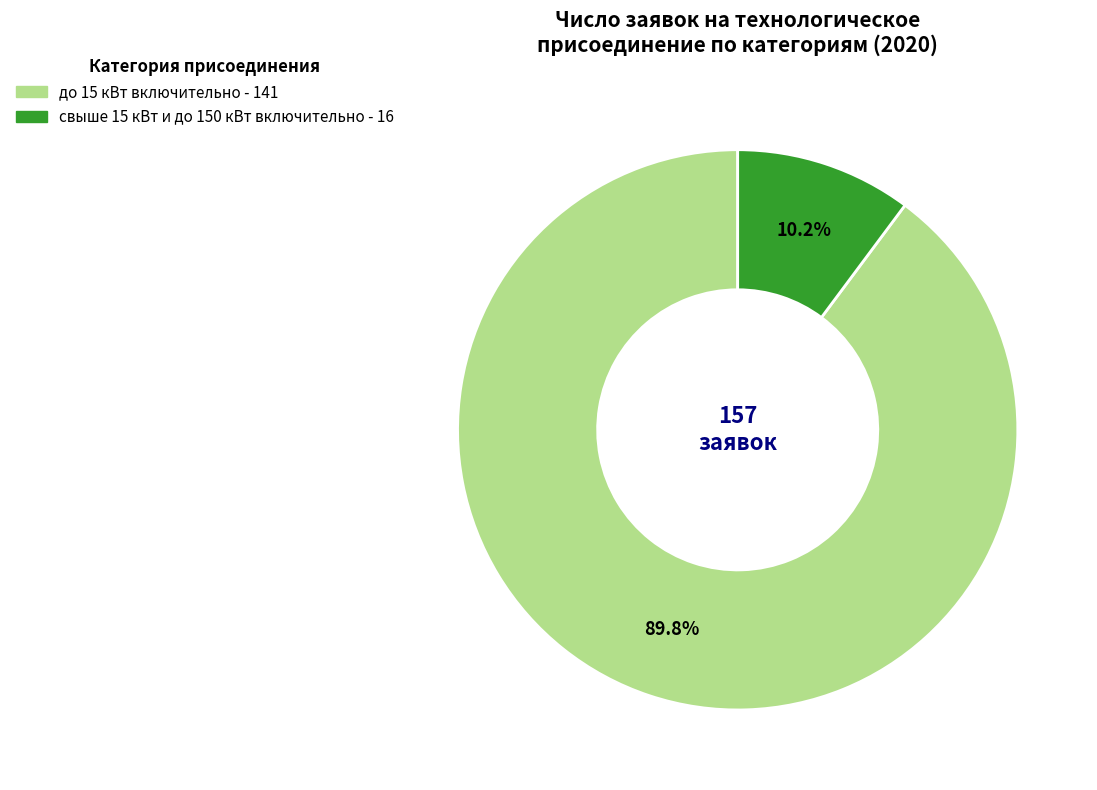

Is there a majority slice in this chart?

Yes